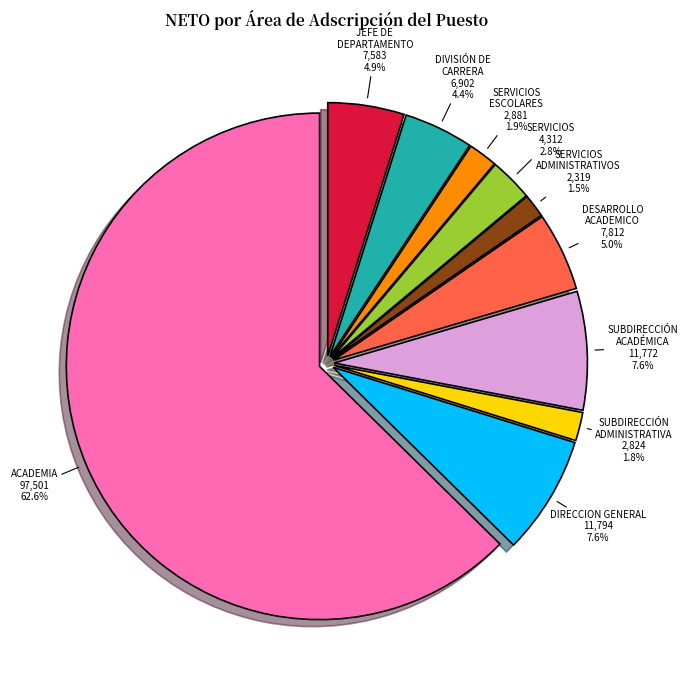

Does any single category account for the majority?

Yes